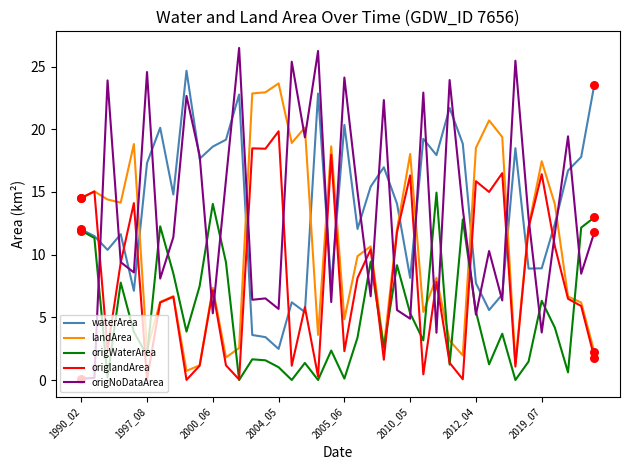

Which series has the largest range (max minus min)?

origNoDataArea